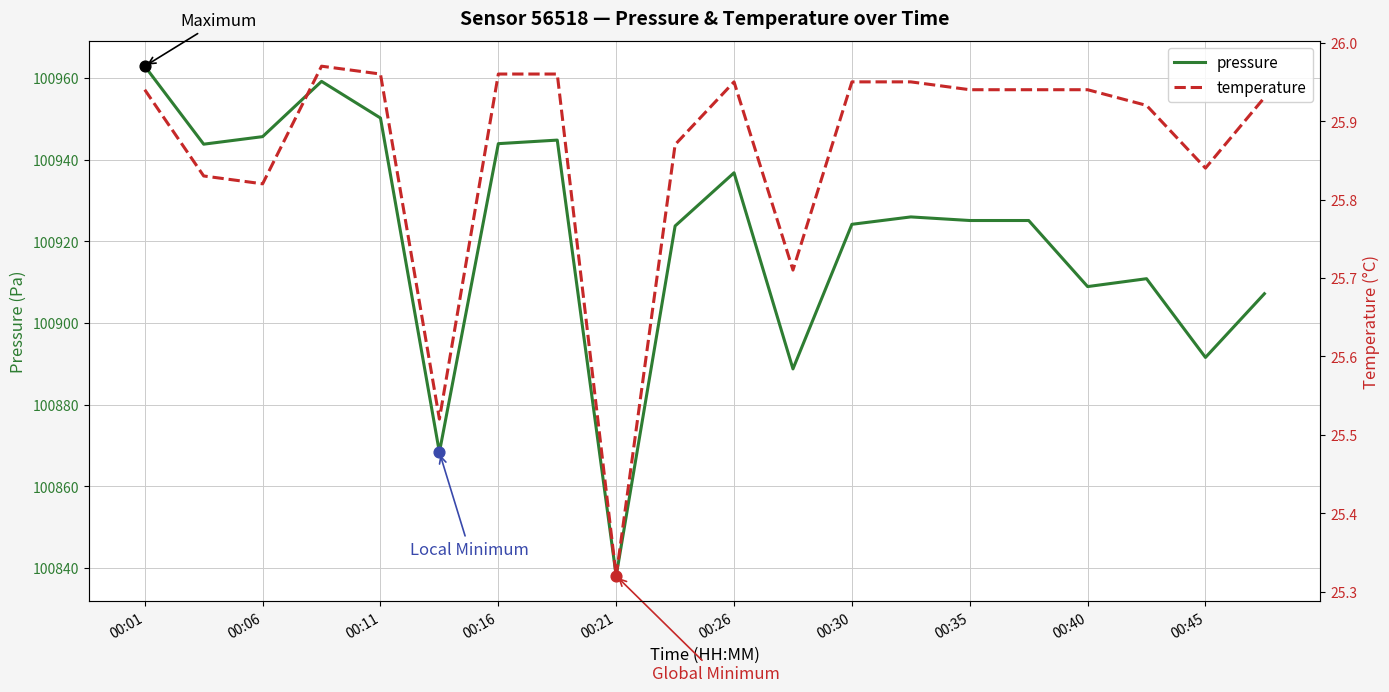

Which series contains the highest Y value?

pressure